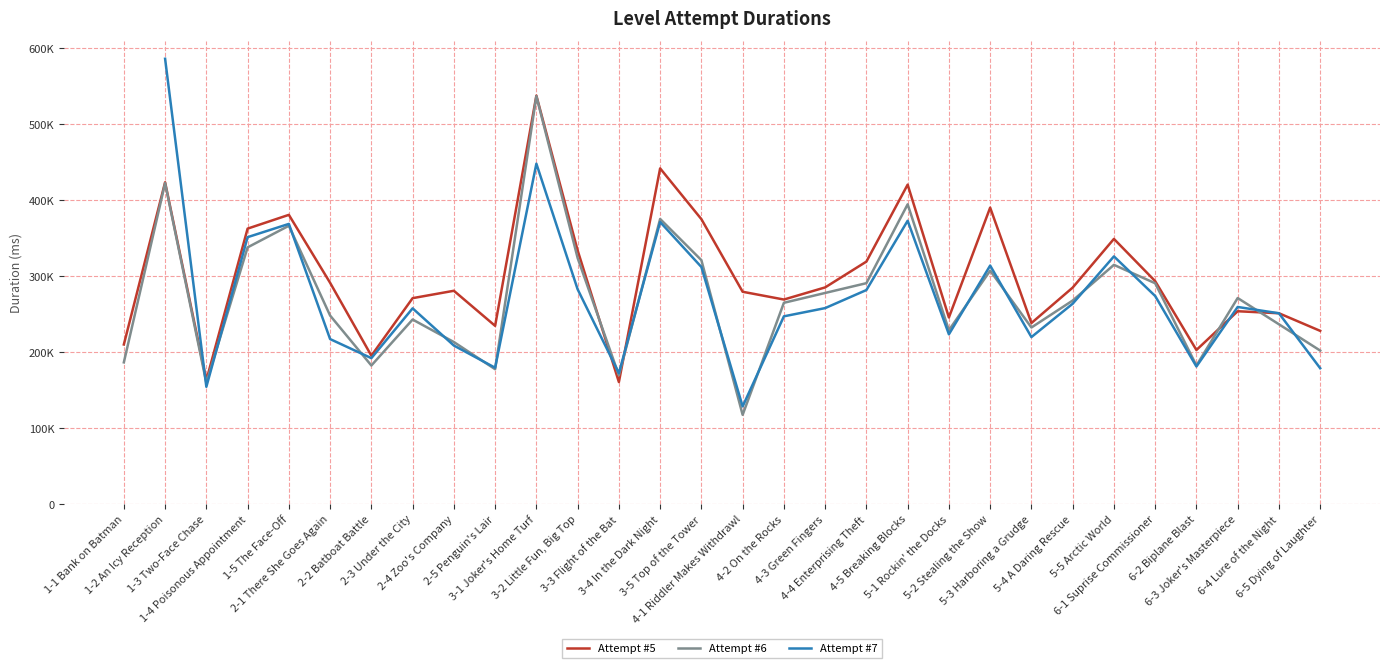

How many intersections are there between Attempt #6 and Attempt #5?

4